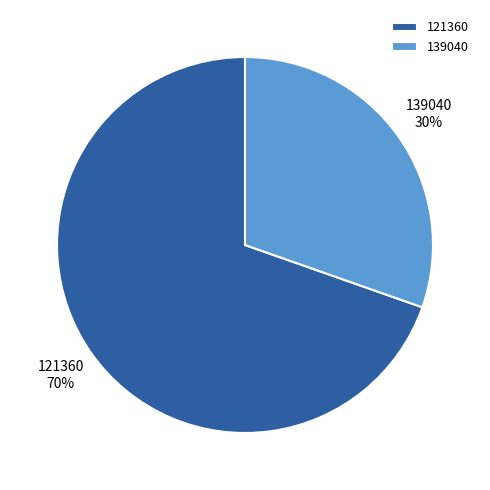

To the nearest percent, what is the combined percentage of 121360 and 139040?

100%